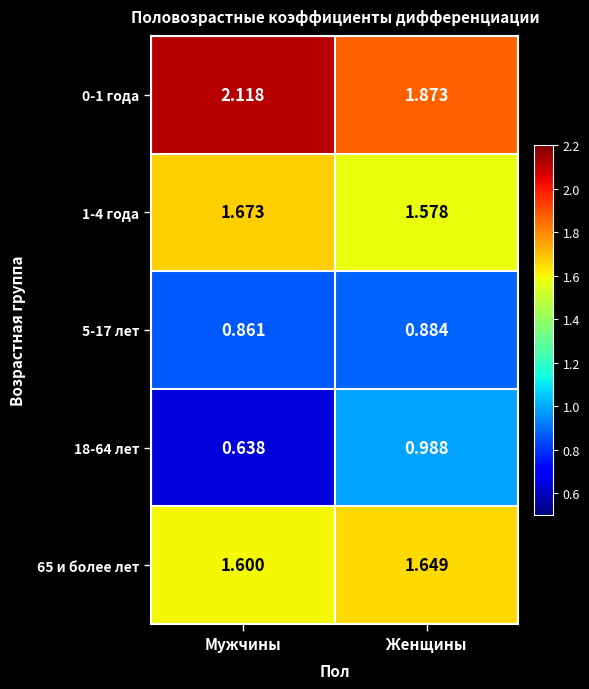

At which label is 18-64 лет closest to 0?

Мужчины